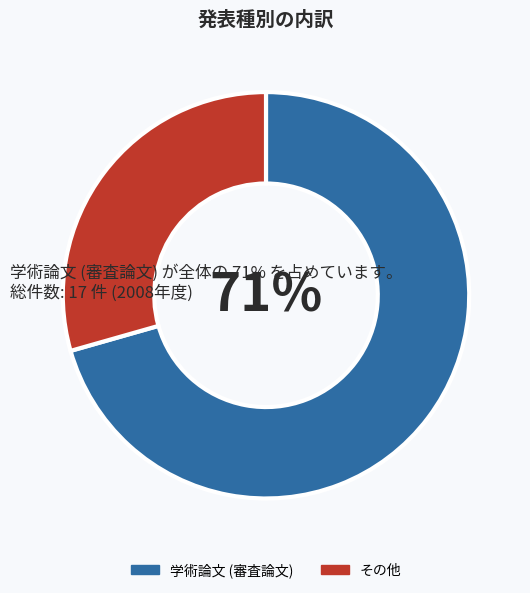

To the nearest percent, what is the average slice percentage?

50%